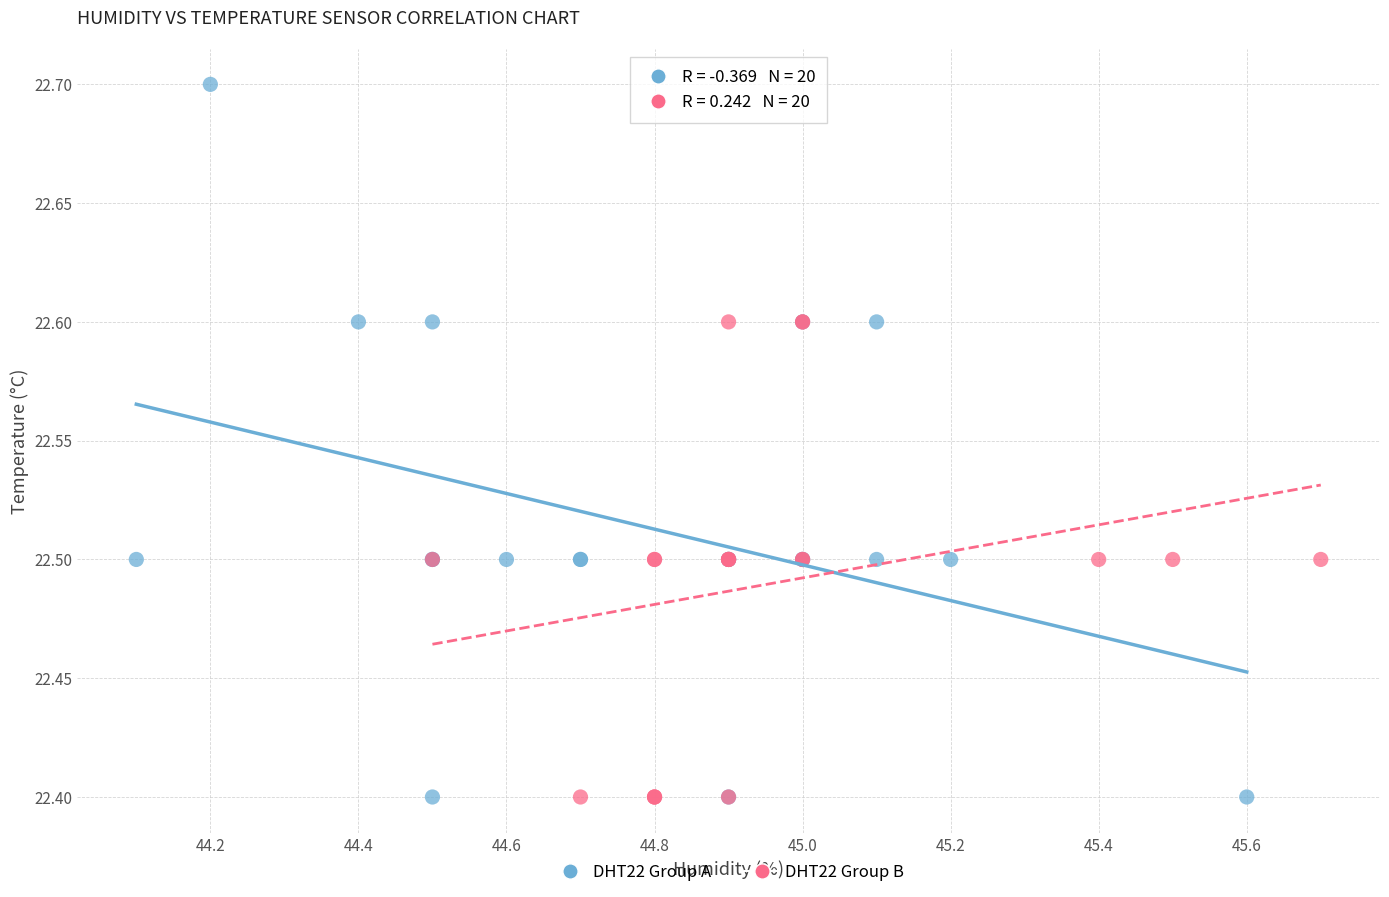

Which series has the largest Y range (max minus min)?

DHT22 Group A